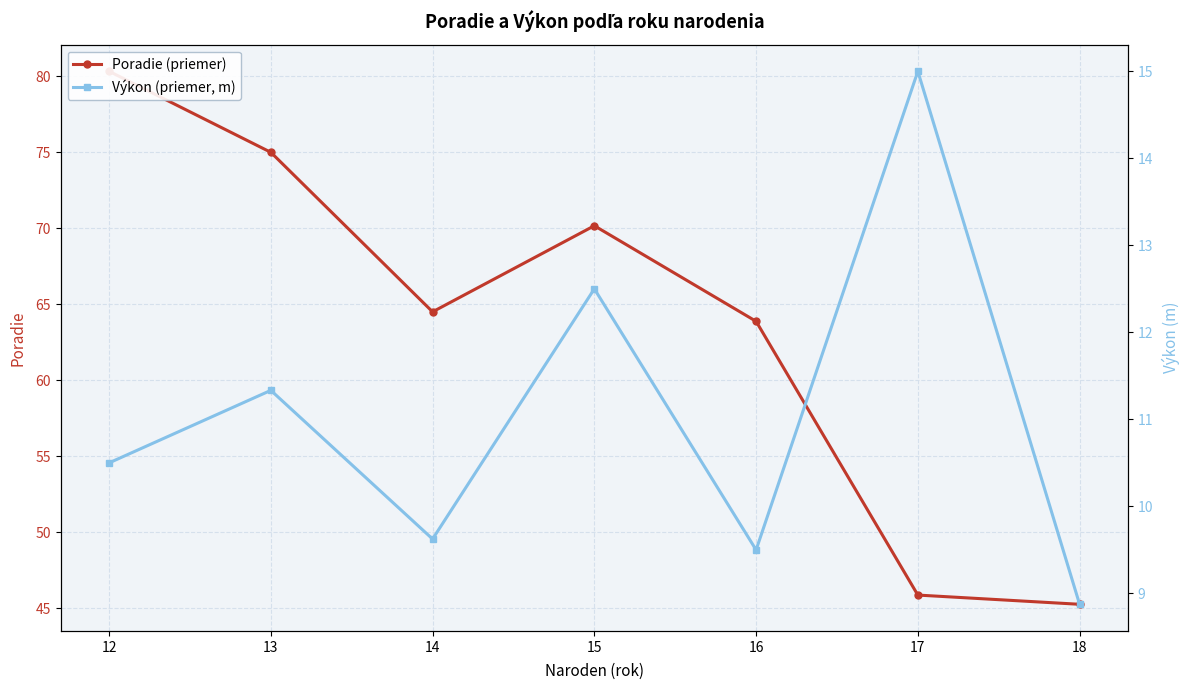

True or false: Výkon (priemer, m) and Poradie (priemer) cross at least once.

False